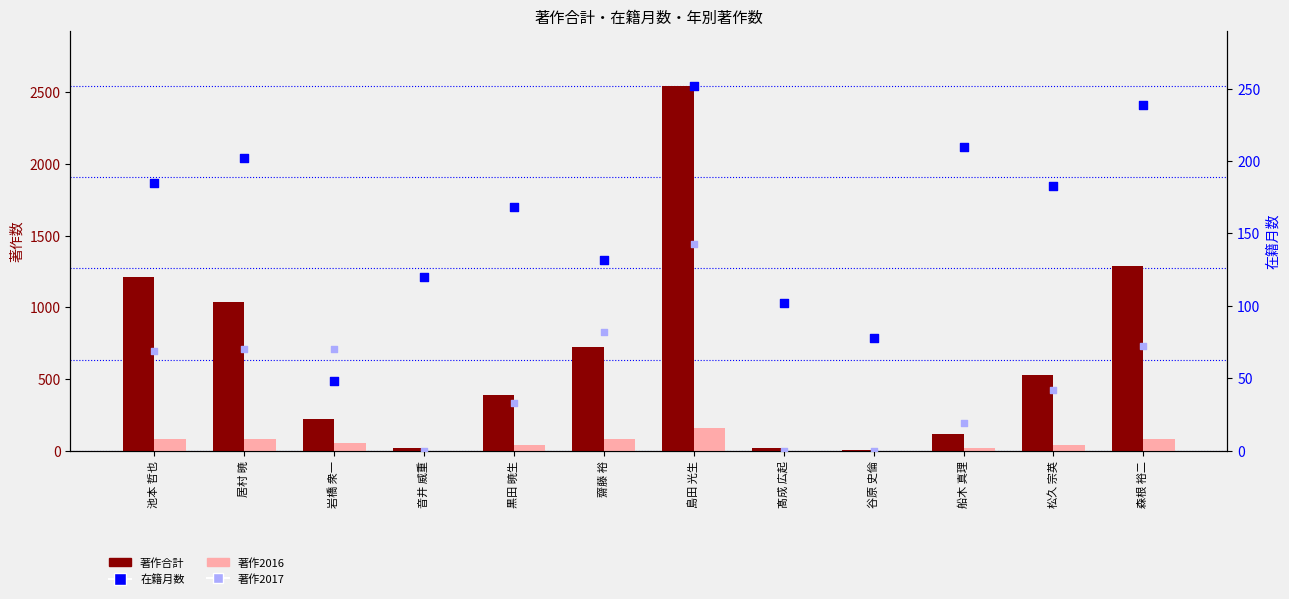

Is the value of 著作合計 at 齋藤 裕 greater than the value of 著作2016 at 居村 暁?

Yes